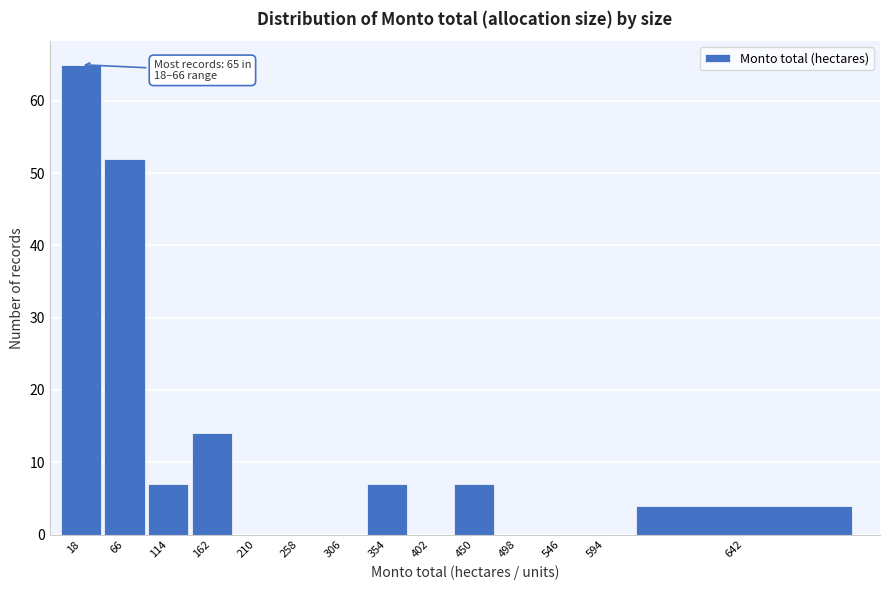

Reading right to left, list all the values displayed in this chart.

642=4	594=0	546=0	498=0	450=7	402=0	354=7	306=0	258=0	210=0	162=14	114=7	66=52	18=65